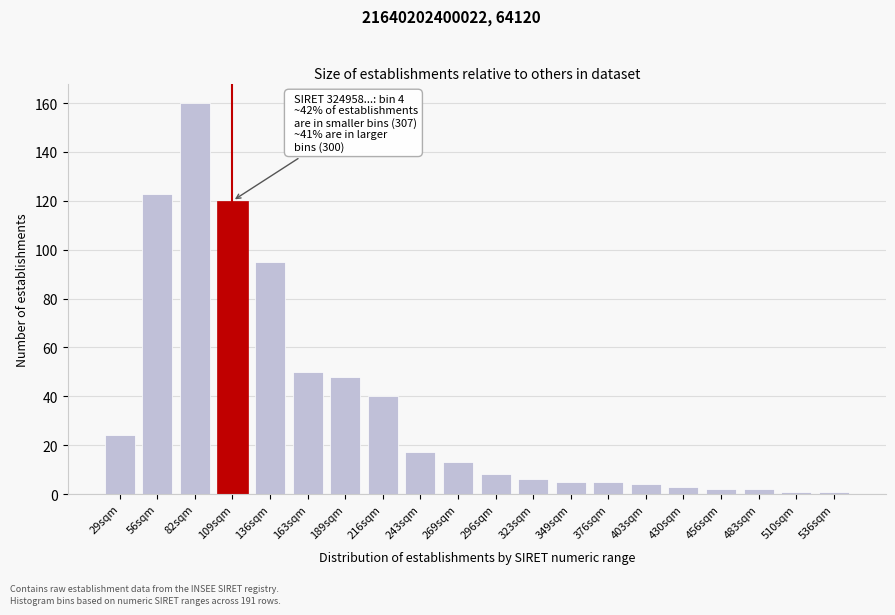

Reading left to right, what are all the values shown in this chart?

24	123	160	120	95	50	48	40	17	13	8	6	5	5	4	3	2	2	1	1